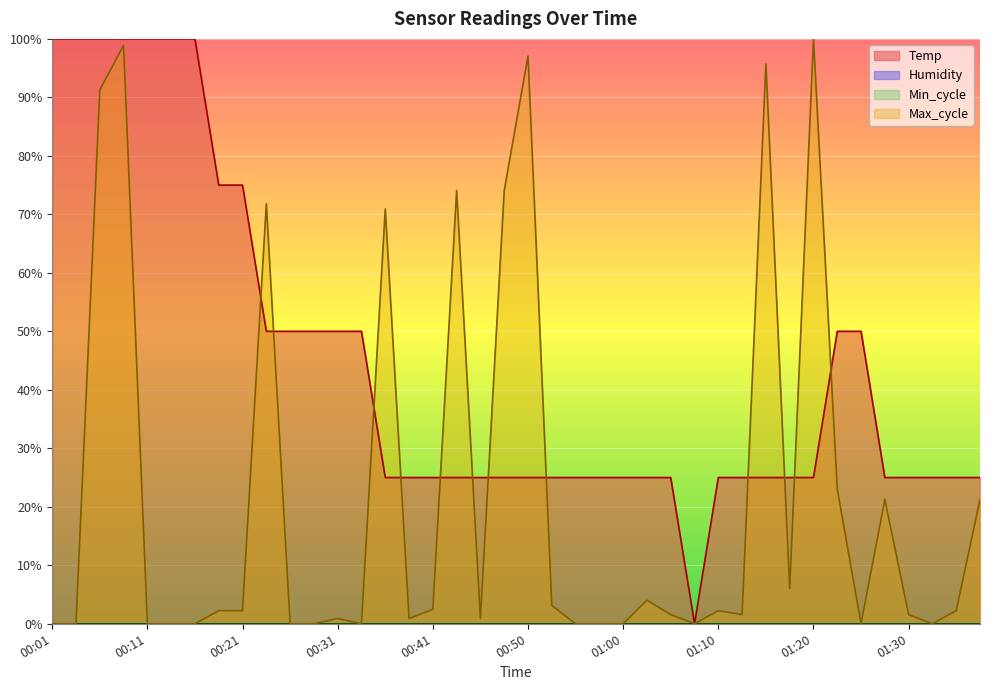

What is the average value of the Temp series?

44.4